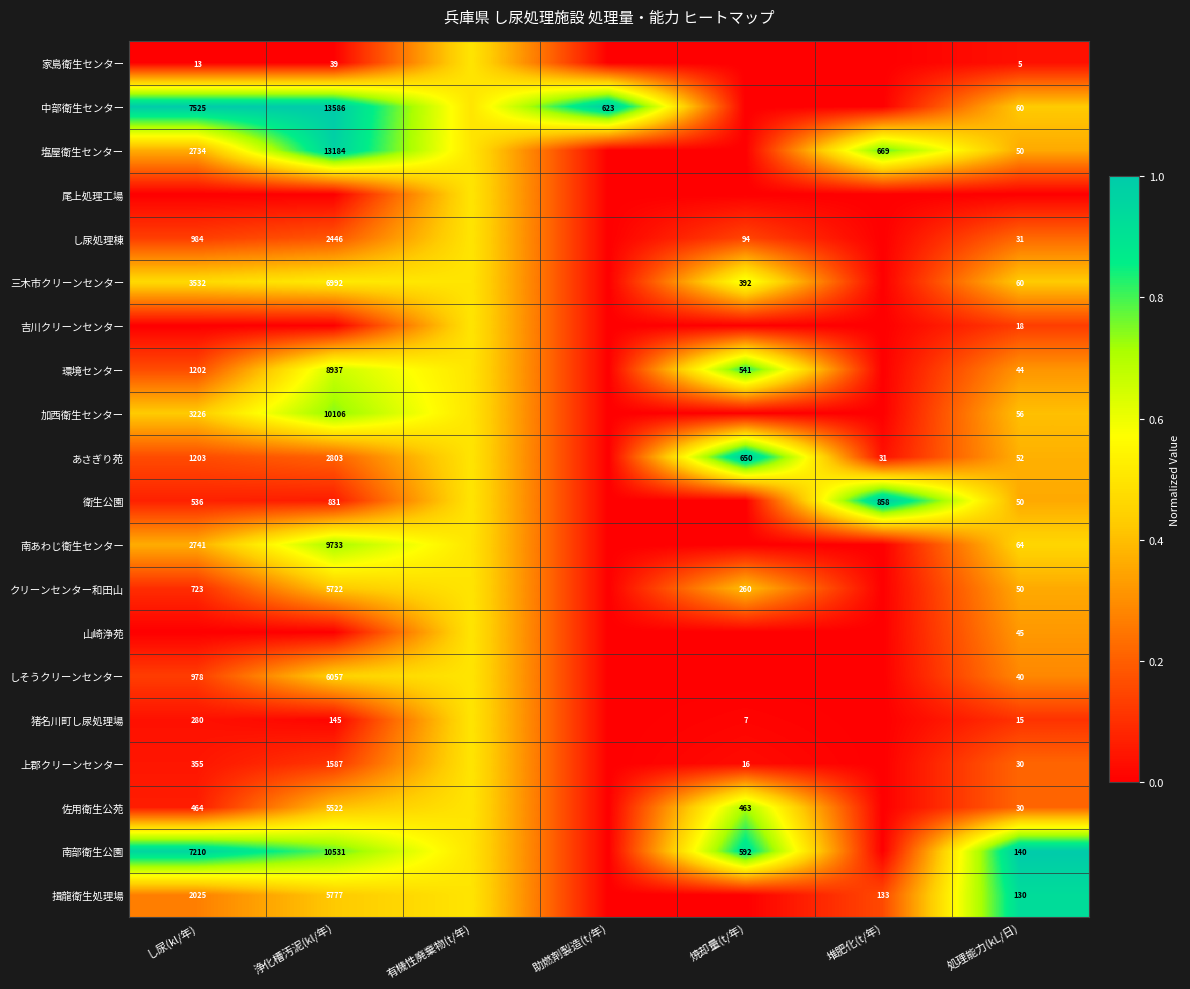

Where is 南部衛生公園 nearest to the value 0?

助燃剤製造(t/年)